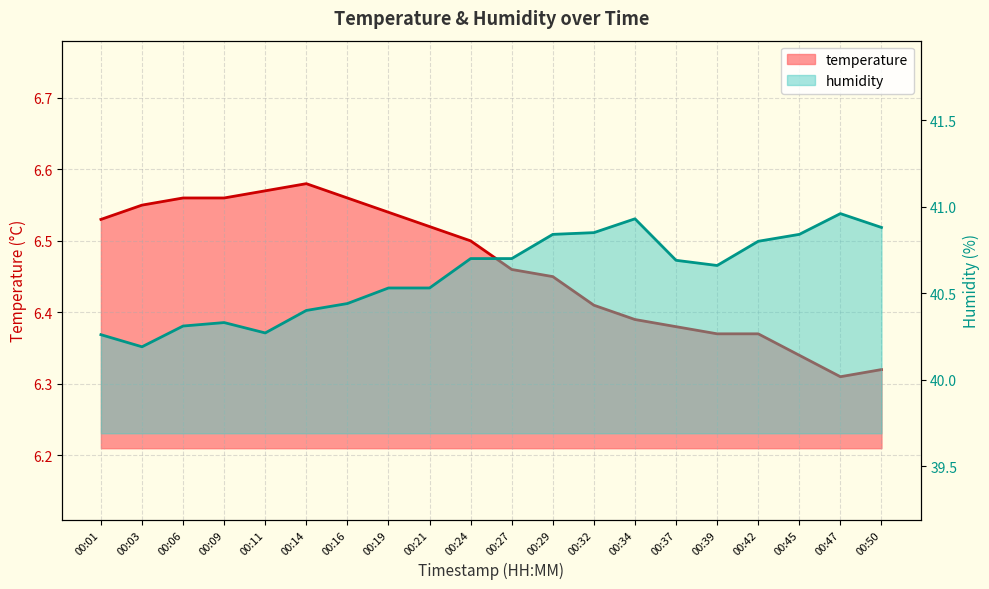

True or false: temperature has more than 0 points higher than both neighbors.

True